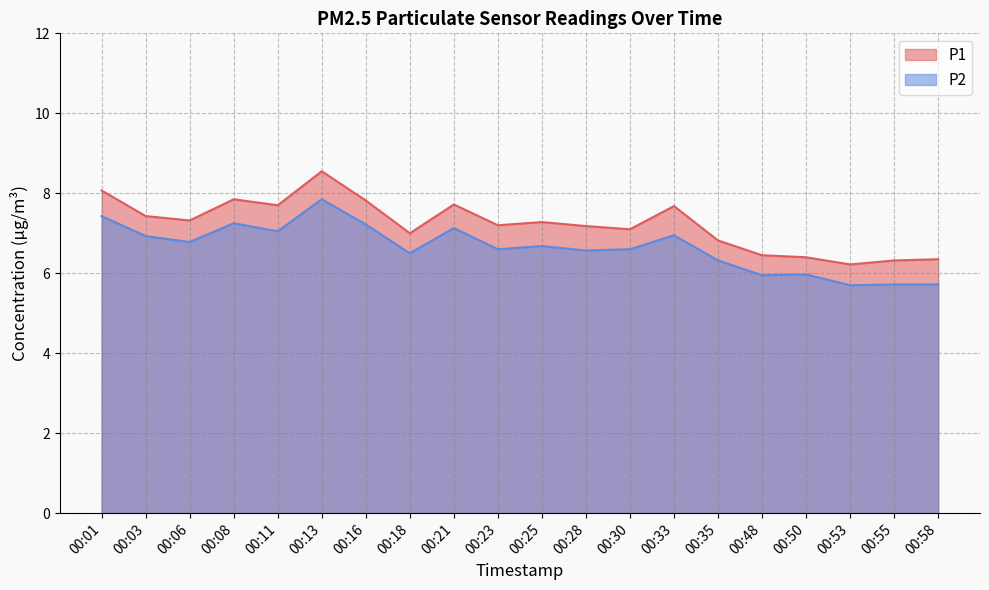

Which series changed the most between 00:30 and 00:35?

P1